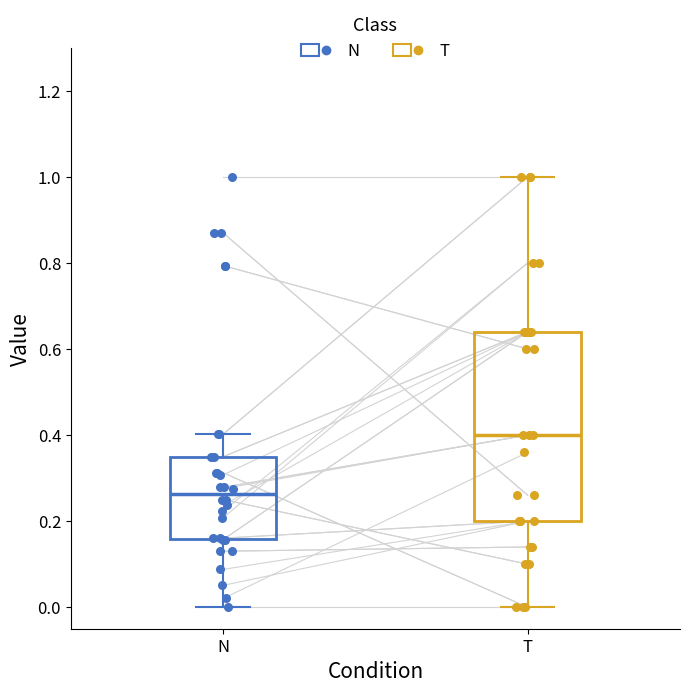

Reading left to right, read every box against the y-axis: the position of its median line, the range the box covers, and the ends of its whiskers. The values are not printed on the chart, so give them approximately, as read against the axis.

N: median 0.26, box 0.16 to 0.34, whiskers 0.00 to 0.40
T: median 0.40, box 0.20 to 0.64, whiskers 0.00 to 1.00